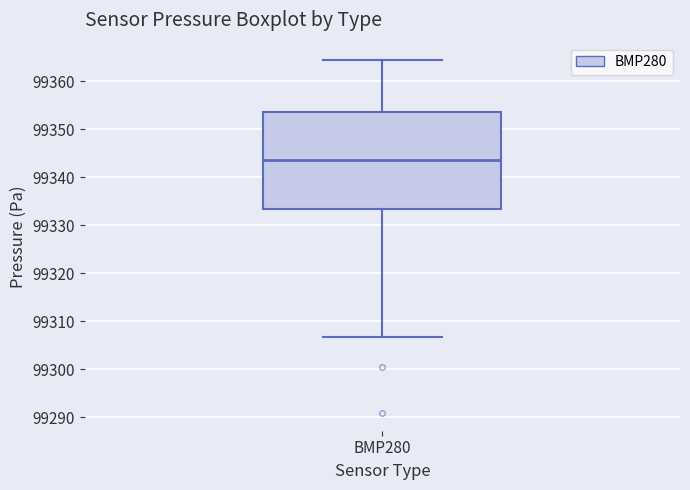

Where does the lower whisker of the box for BMP280 end on the y-axis? The values are not printed on the chart, so give them approximately, as read against the axis.

99307